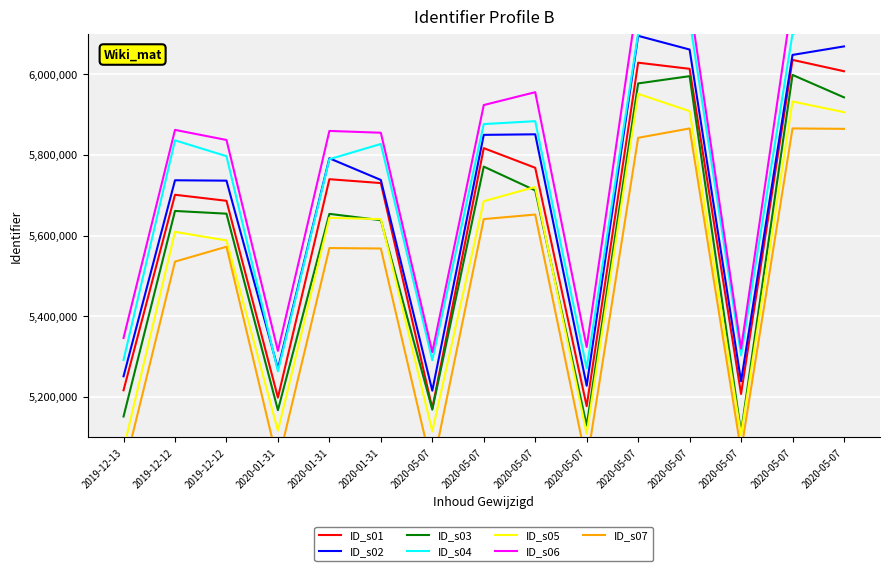

Where is the data nearest to the value 5752857?

2019-12-12